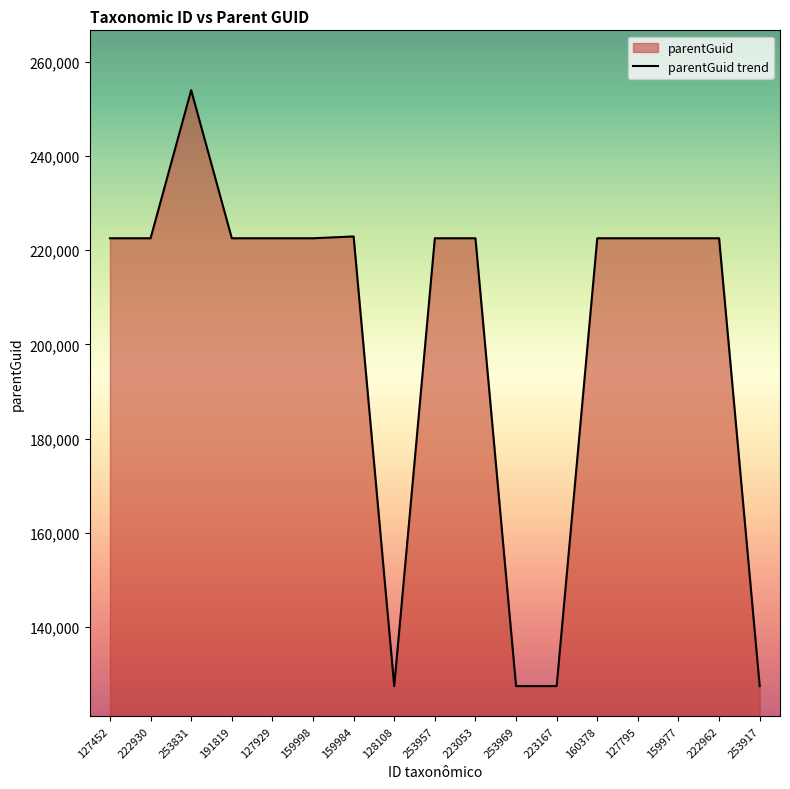

What is the average value?

202015